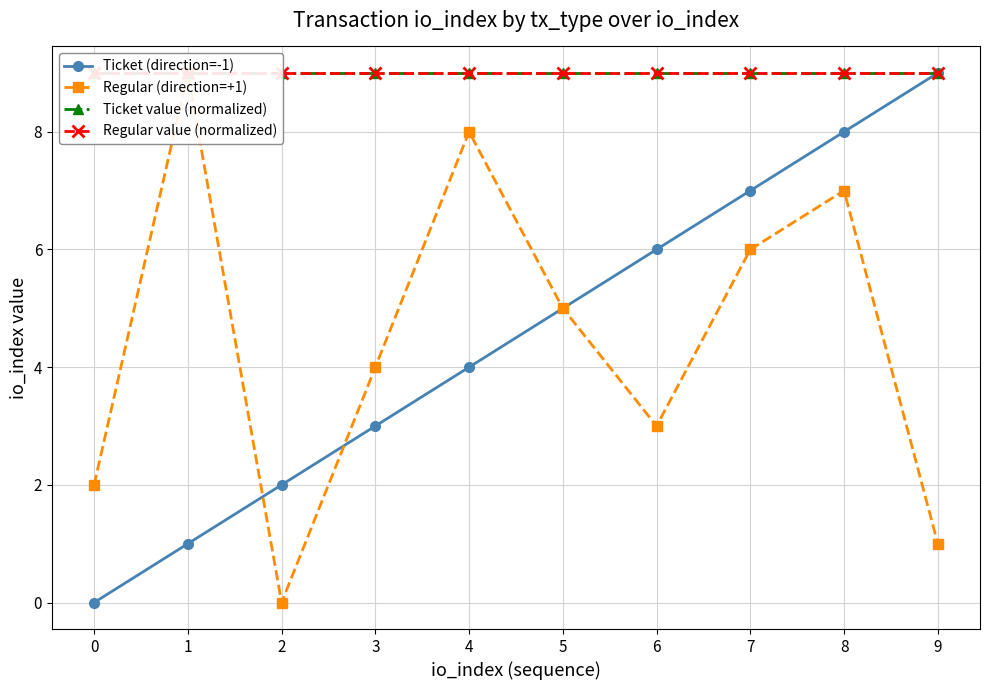

True or false: Regular (direction=+1) and Regular value (normalized) intersect in this chart.

False